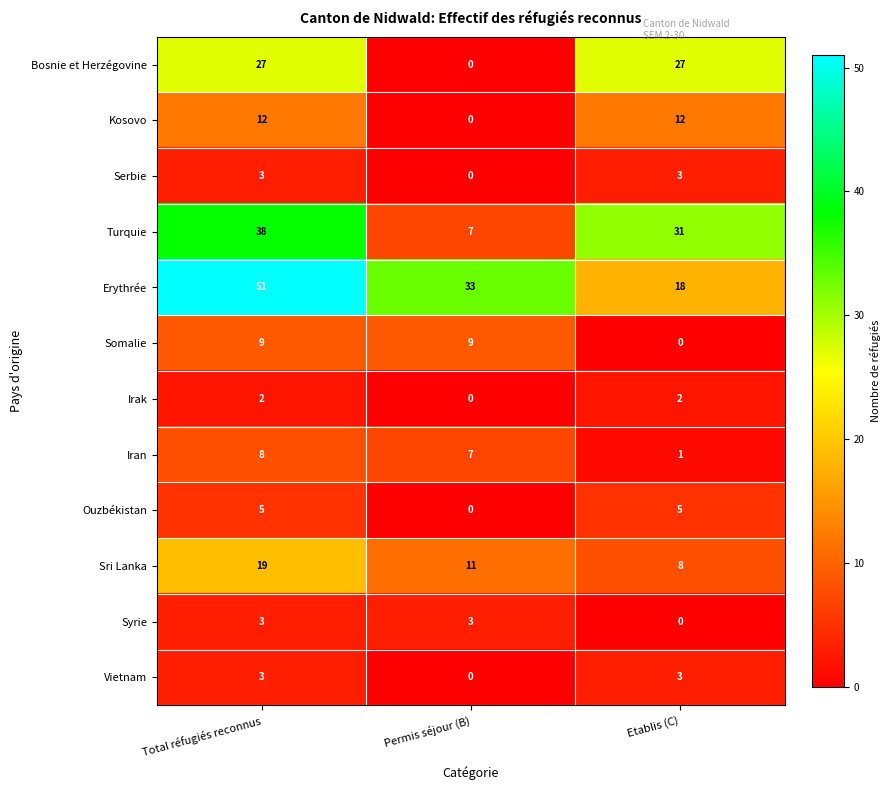

What is the spread (max minus min) of values at Permis séjour (B)?

33